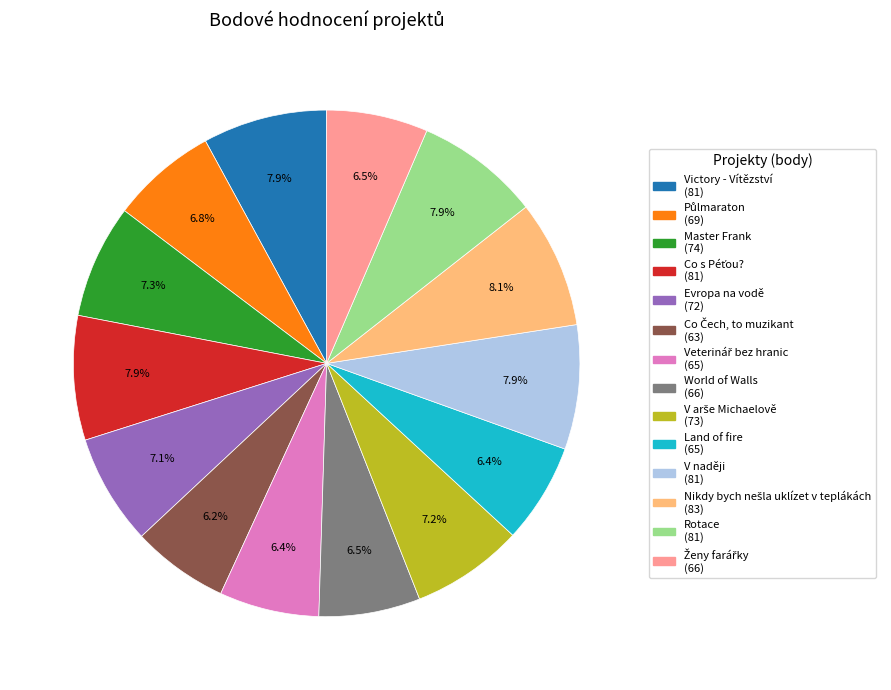

To the nearest percent, what is the average slice percentage?

7%